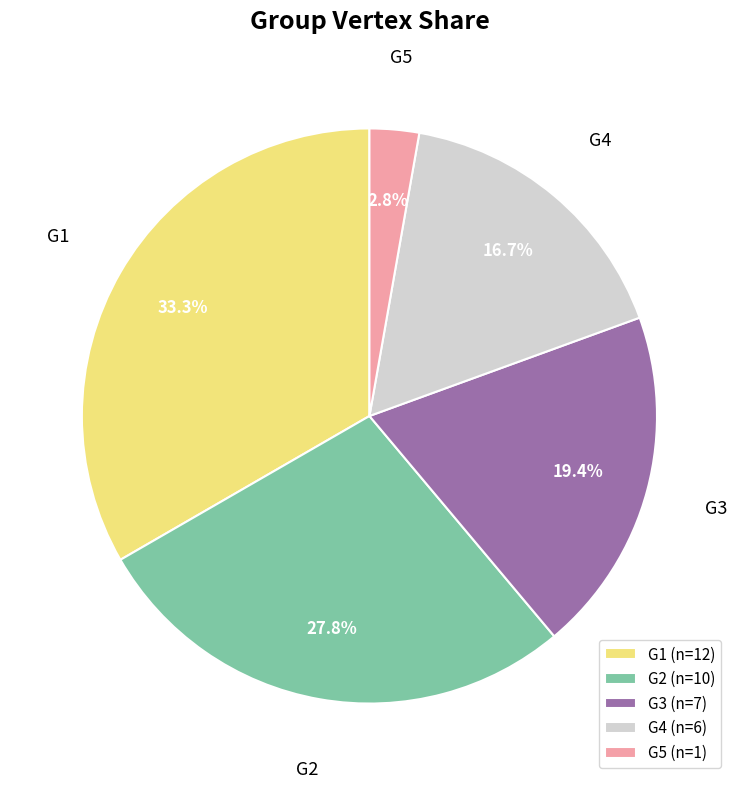

True or false: G5 accounts for 9% of the total.

False